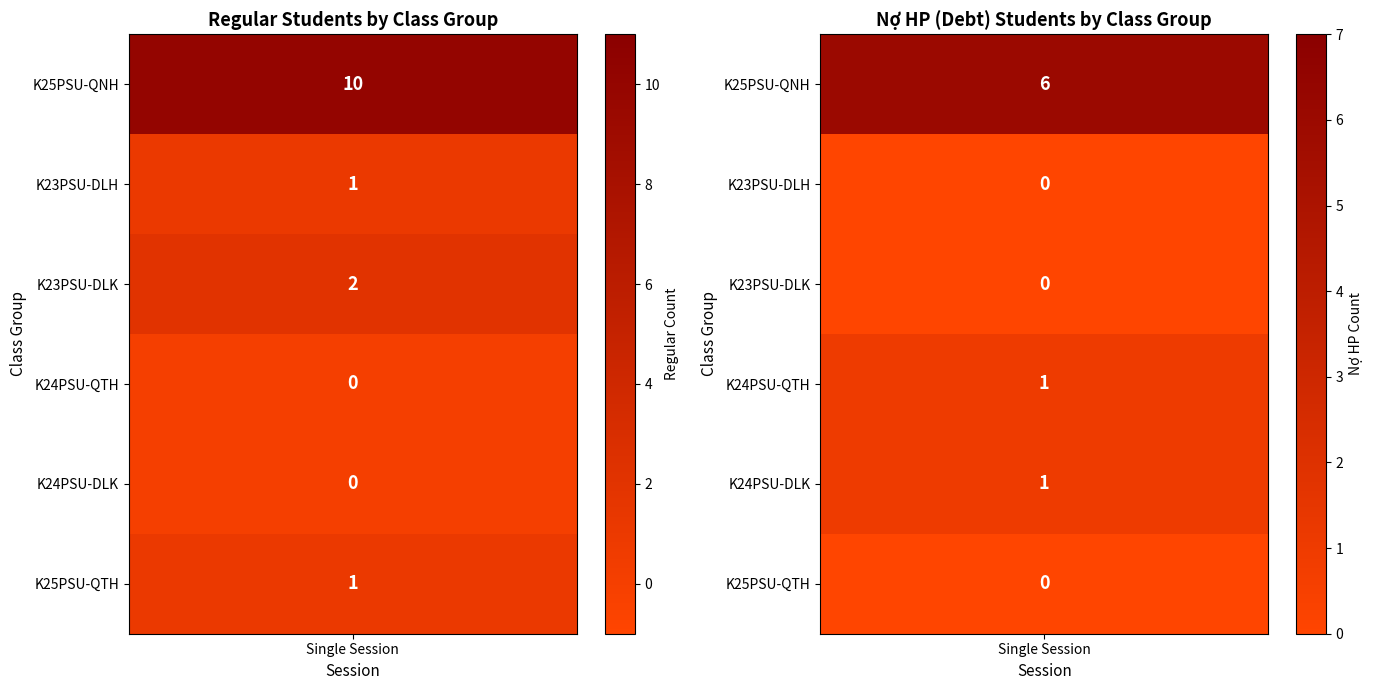

At how many categories does at least one series exceed 5?

1